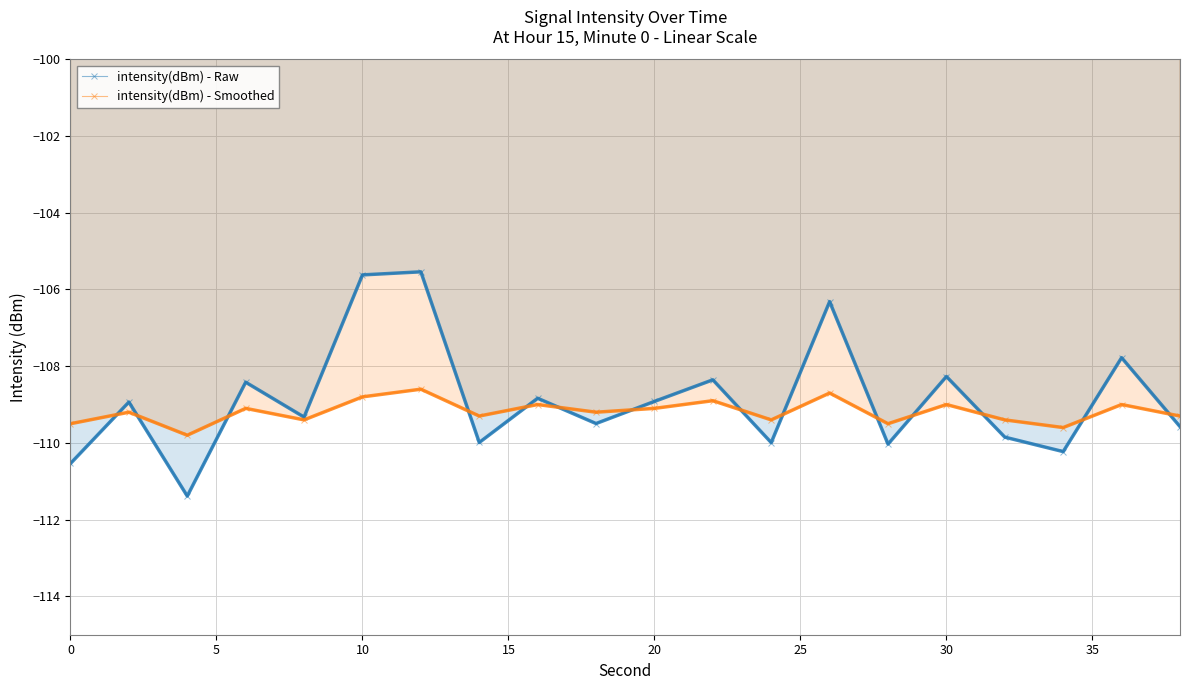

What is the average value of the intensity(dBm) - Raw series?

-108.9